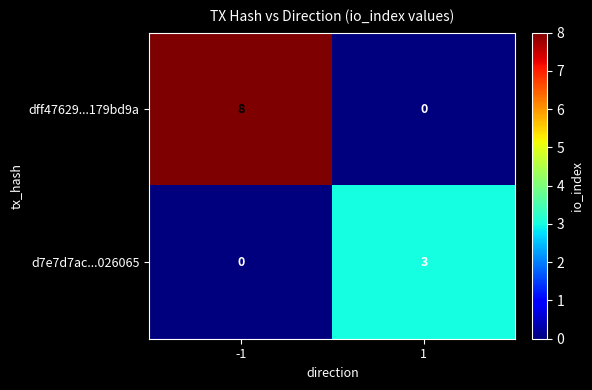

The d7e7d7ac...026065 series shows -2 at -1. True or false?

False